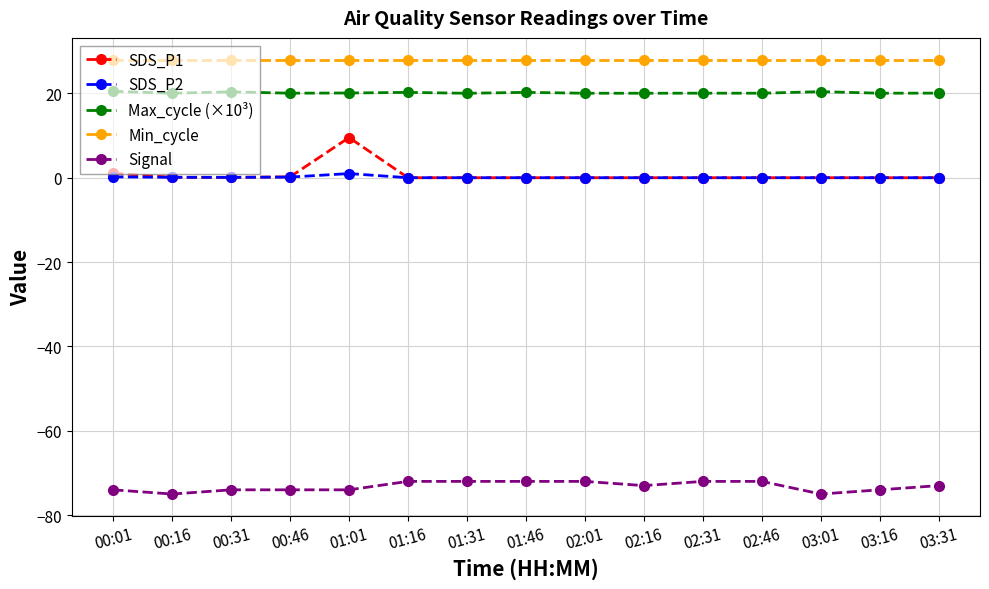

What is the difference between the highest and lowest values at 02:46?

100.0